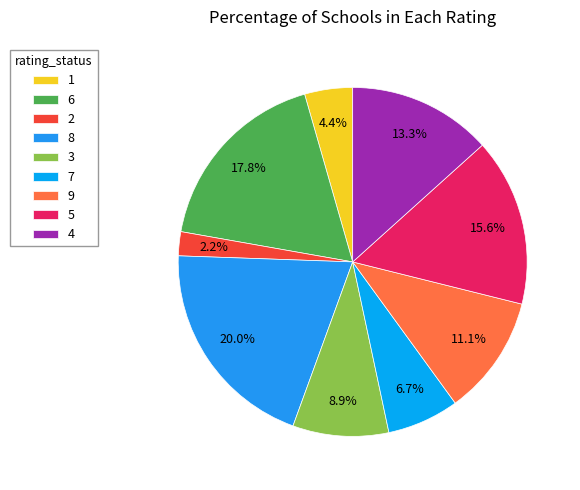

To the nearest percent, what percentage of the pie is 1?

4%